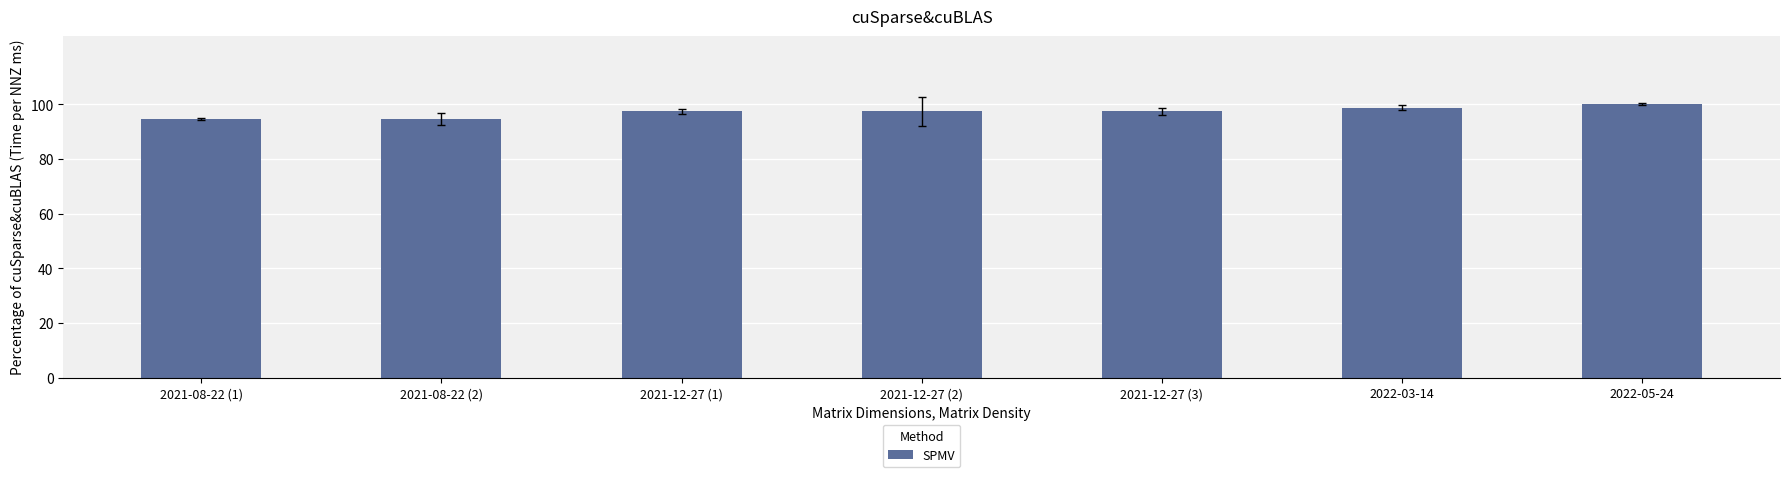

What value does the data have at 2022-05-24?

100.0